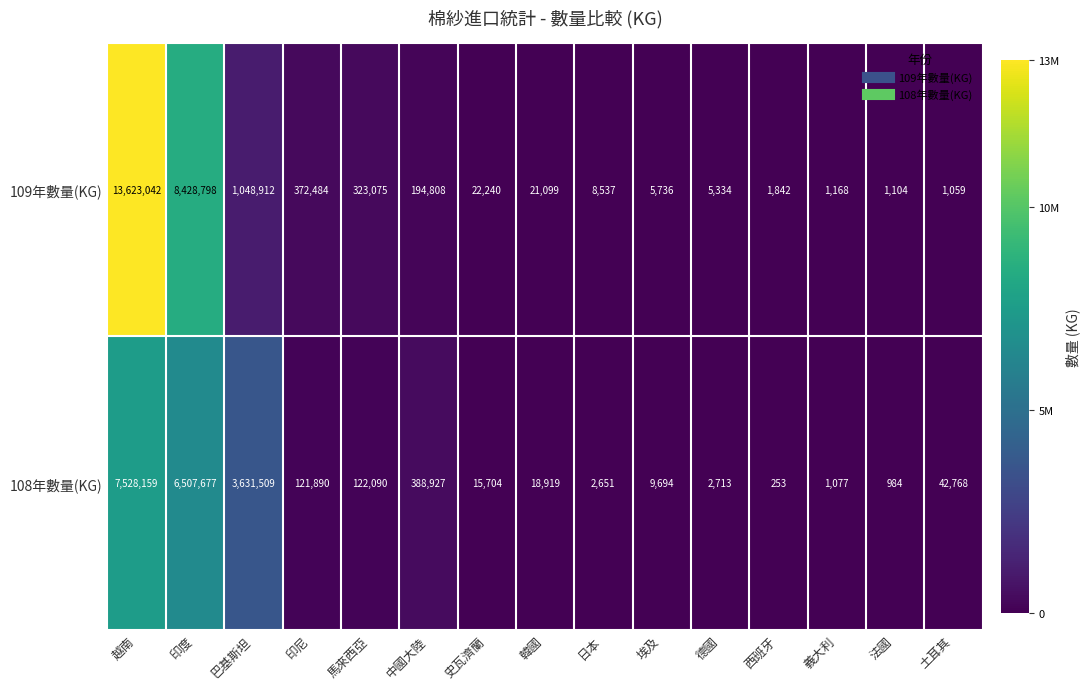

Which label corresponds to the largest value in the chart?

越南